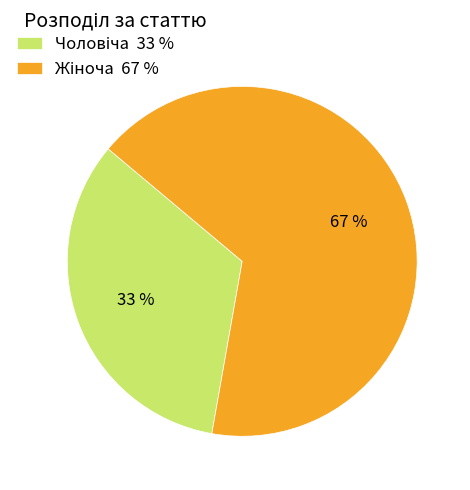

Does any single category account for the majority?

Yes